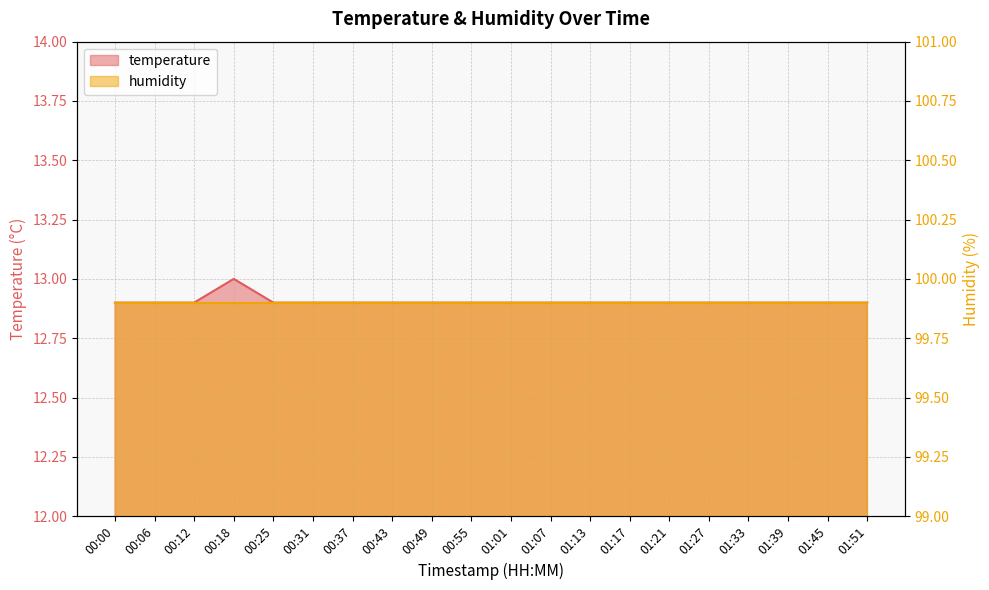

Does the chart display data point markers on the line(s)?

No